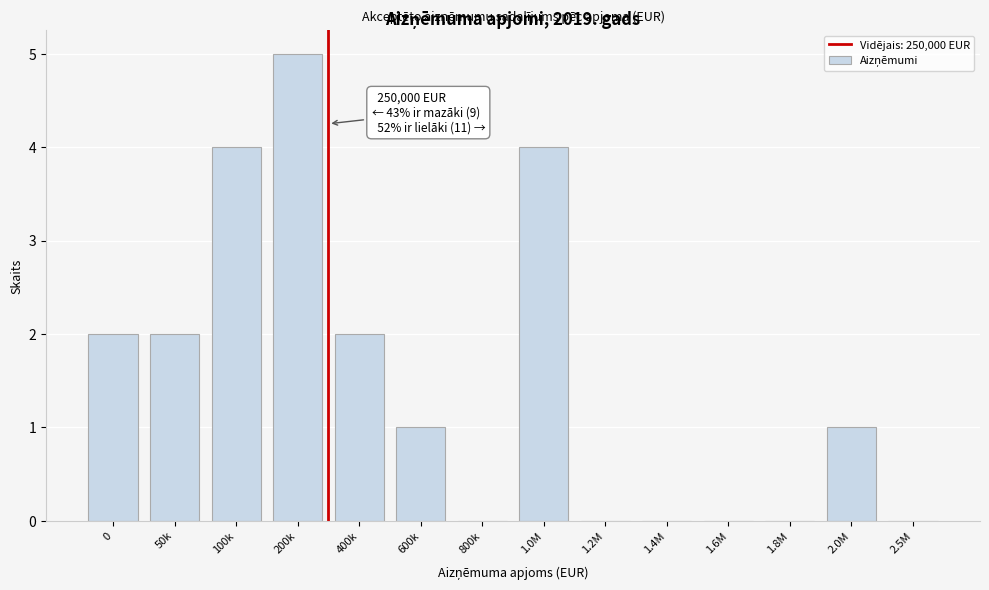

Reading right to left, extract all data points from this chart.

2.5M=0	2.0M=1	1.8M=0	1.6M=0	1.4M=0	1.2M=0	1.0M=4	800k=0	600k=1	400k=2	200k=5	100k=4	50k=2	0=2